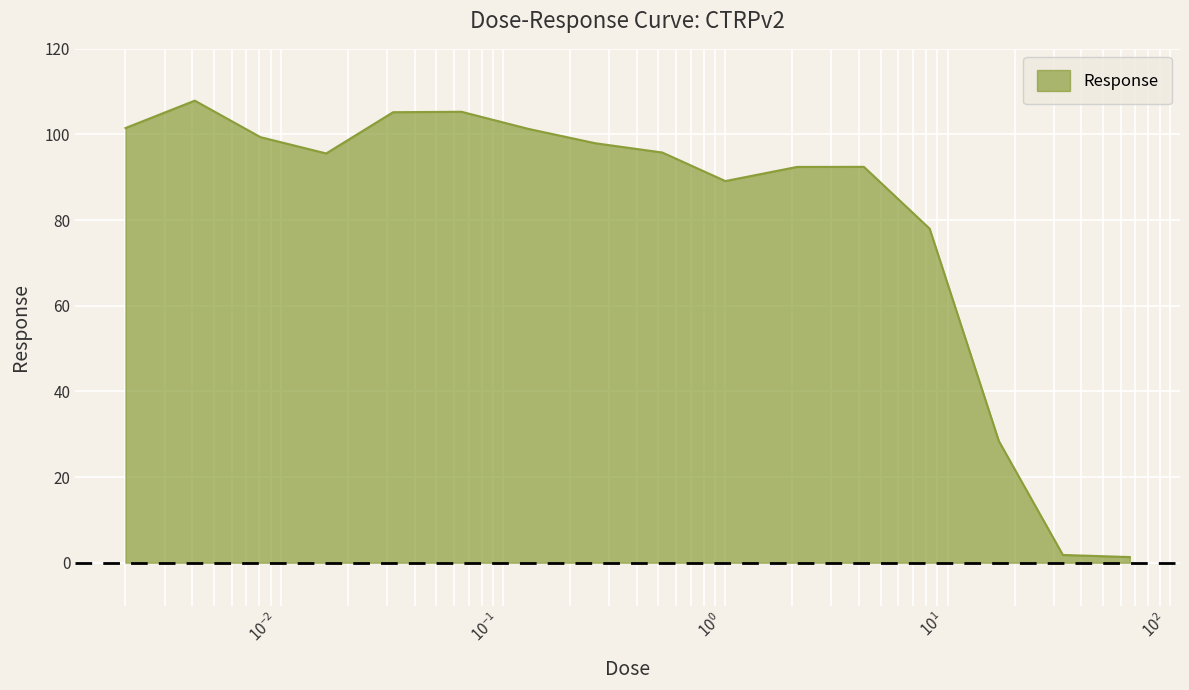

What is the maximum value shown in the chart?

107.9